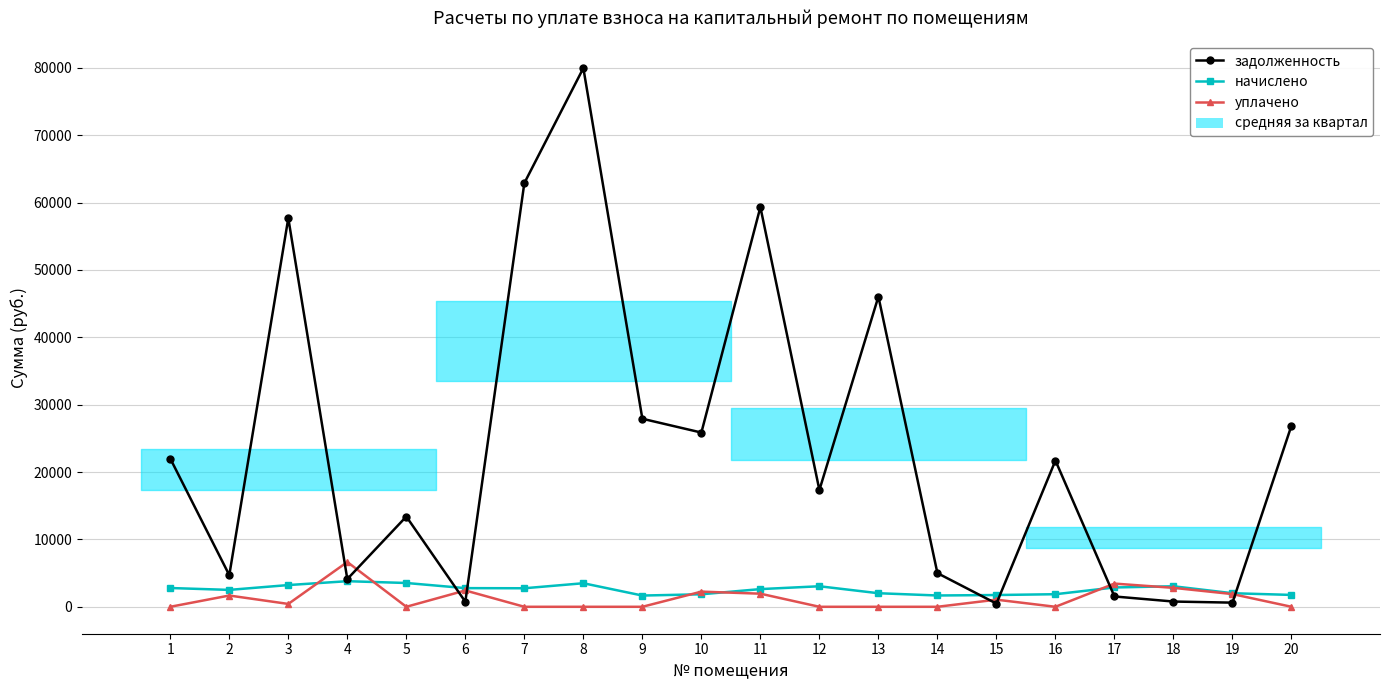

Rank the series at 9 from highest to lowest value.

задолженность, начислено, уплачено